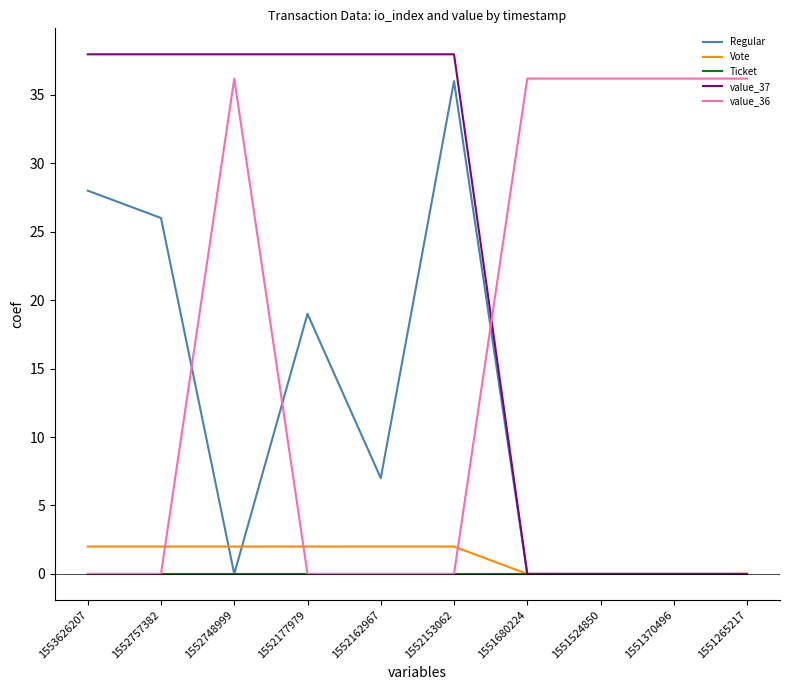

Which category has the highest value in the Regular series?

1552153062